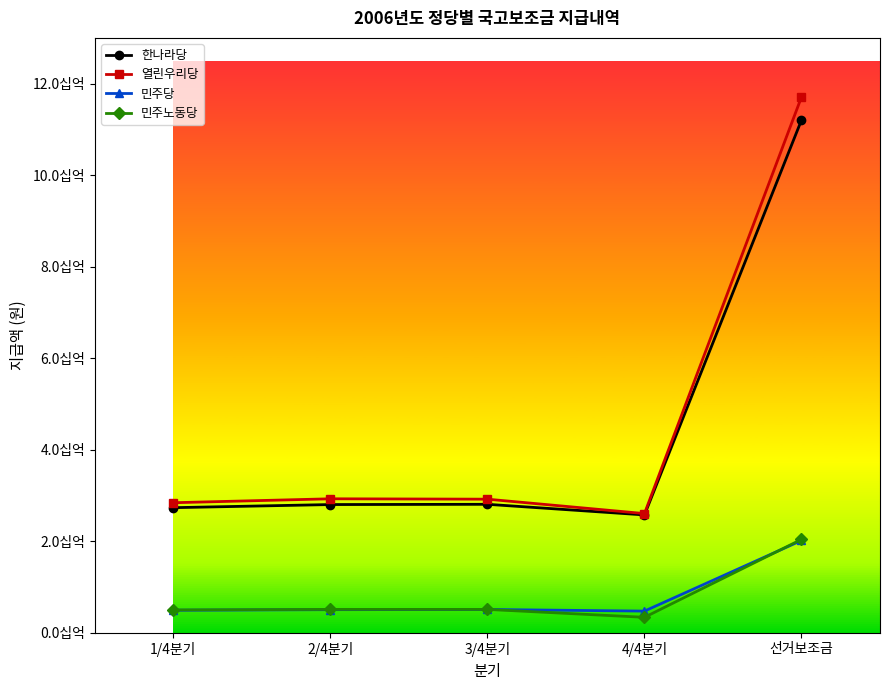

What is the difference between the second highest and second lowest values in the 한나라당 series?

73659100